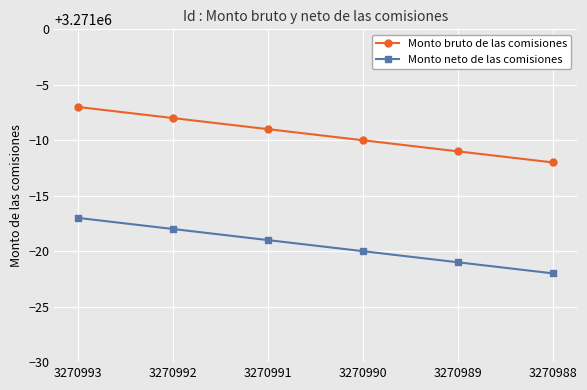

How many lines are shown in the chart?

2